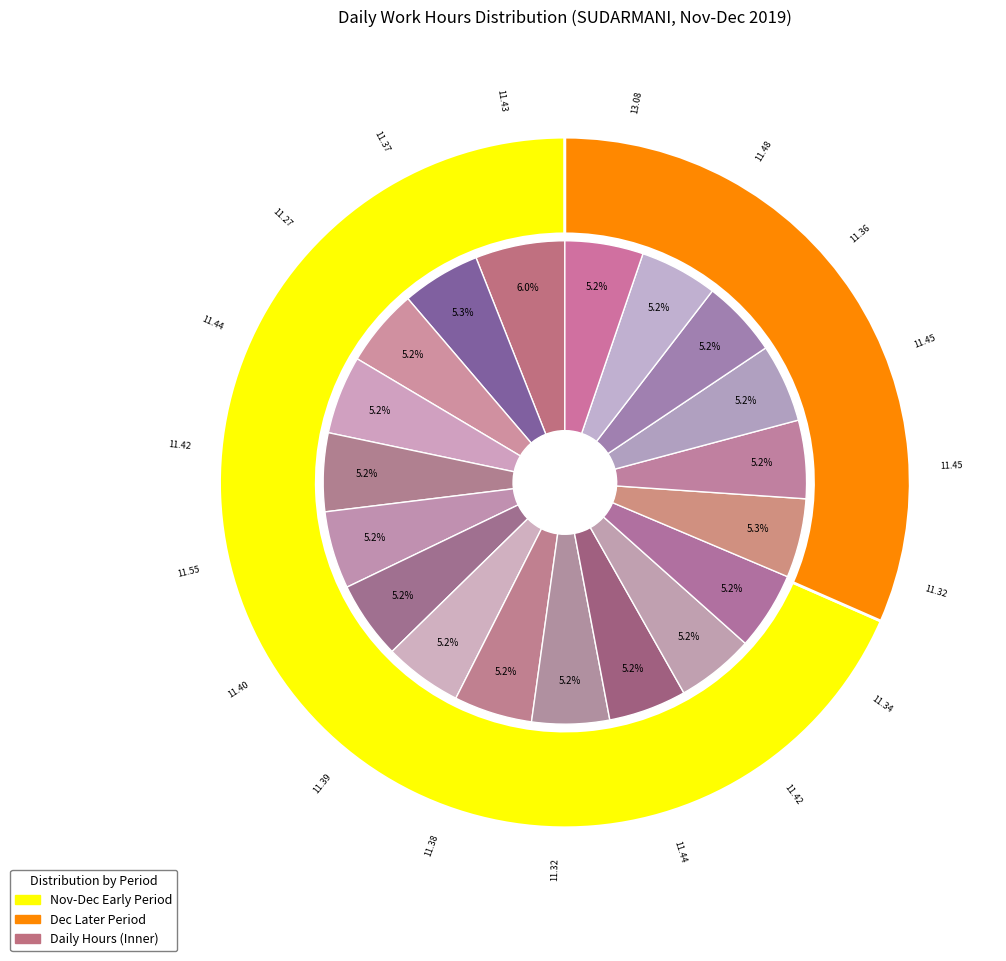

Which has a higher value, 27-Wed or 3-Tue?

27-Wed